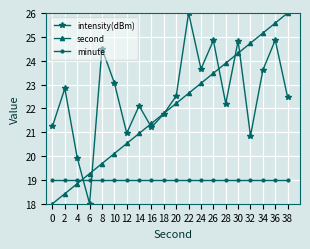

What is the minimum value for intensity(dBm)?

18.0